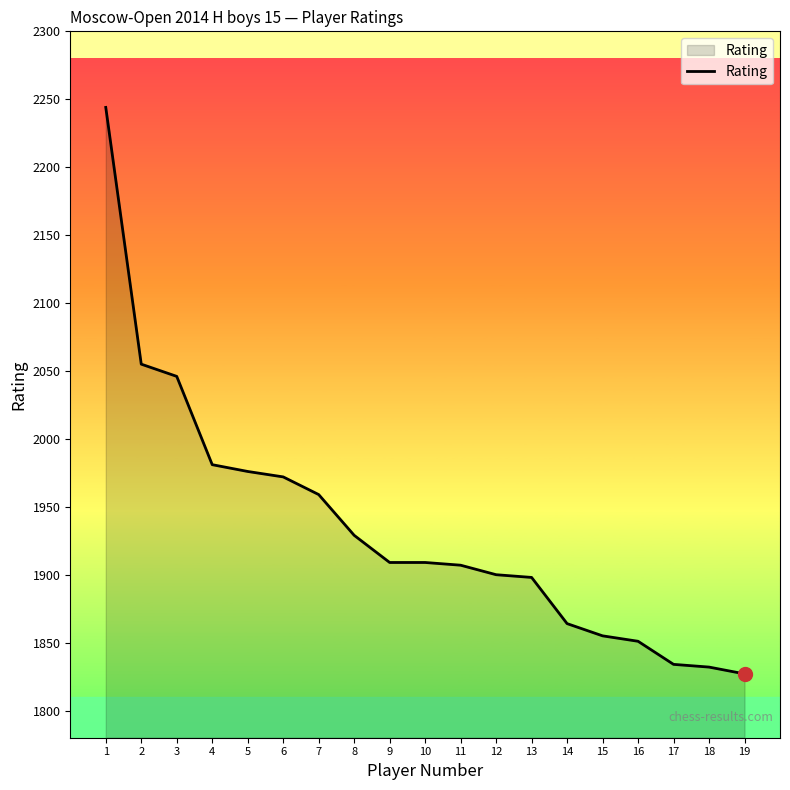

Is it true that the value at 10 is 1909?

True